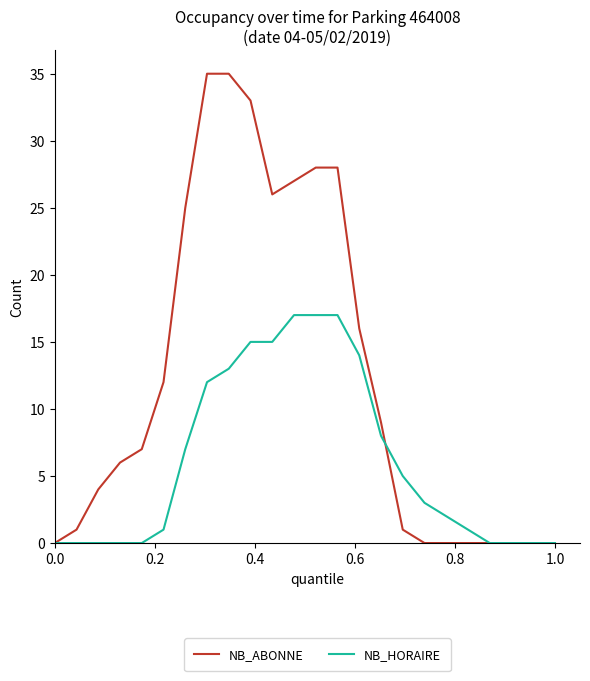

Which series has the widest spread of values?

NB_ABONNE